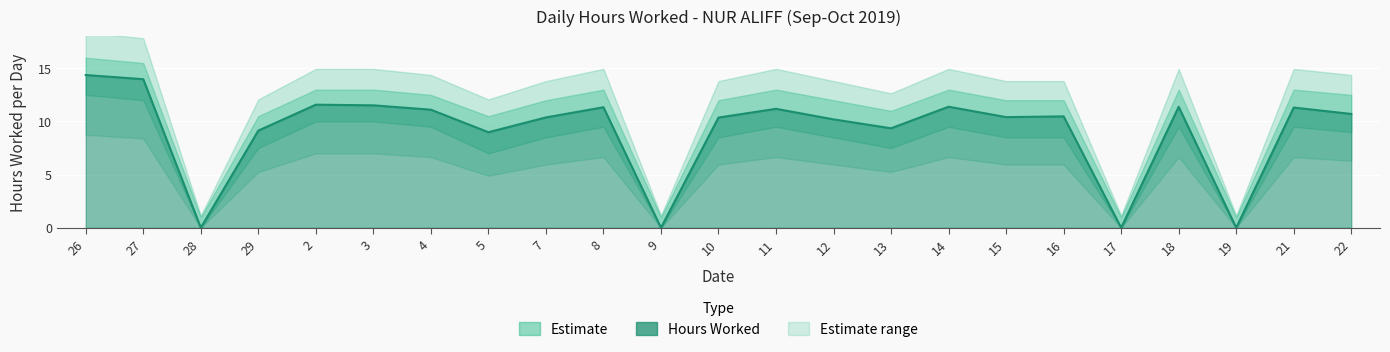

What position from the left is 17?

19